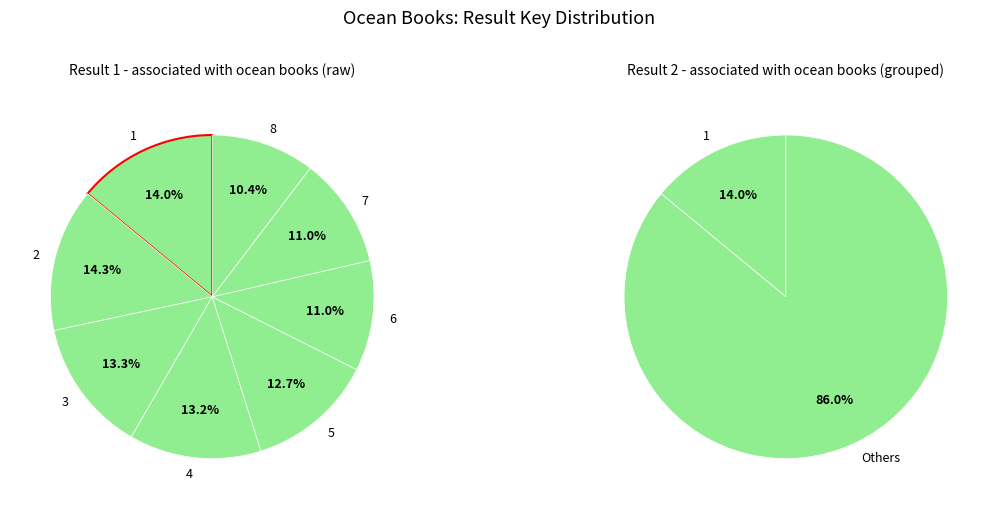

Is the sum of 2 and 8 greater than half?

No